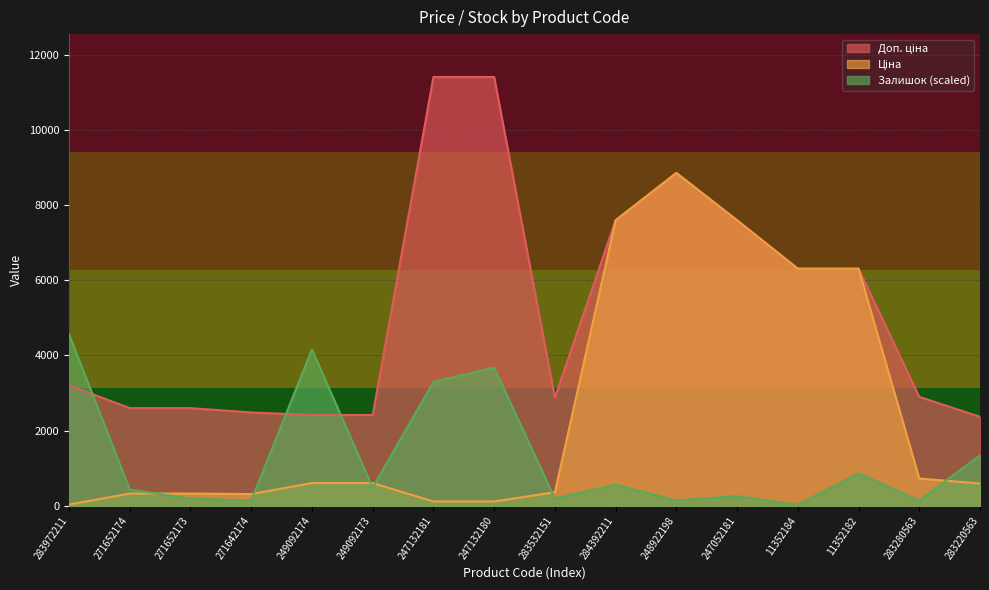

How many lines are shown in the chart?

3